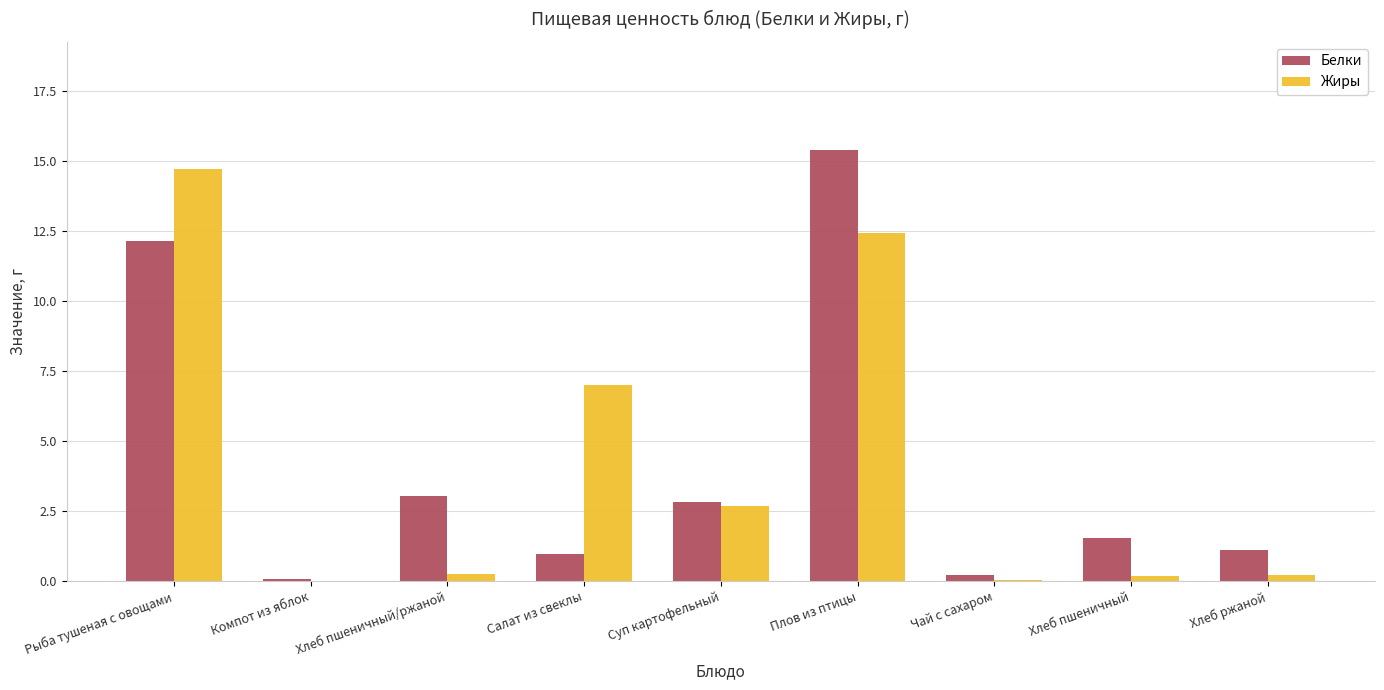

At which label does Белки reach its peak?

Плов из птицы